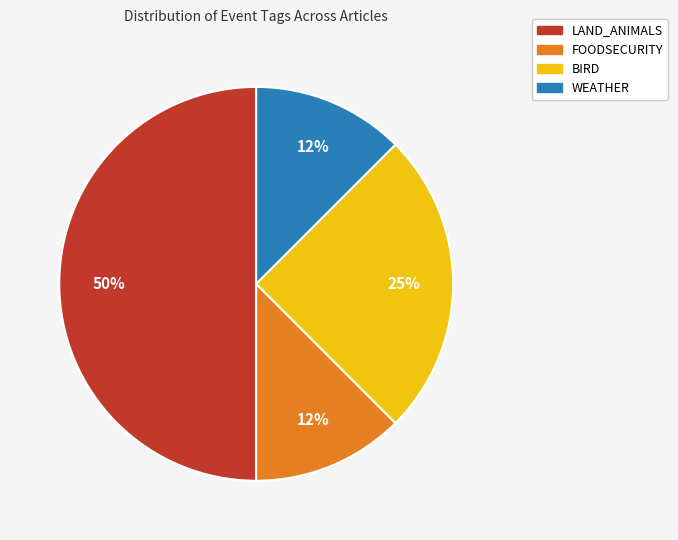

The LAND_ANIMALS slice represents 62% of the pie. True or false?

False